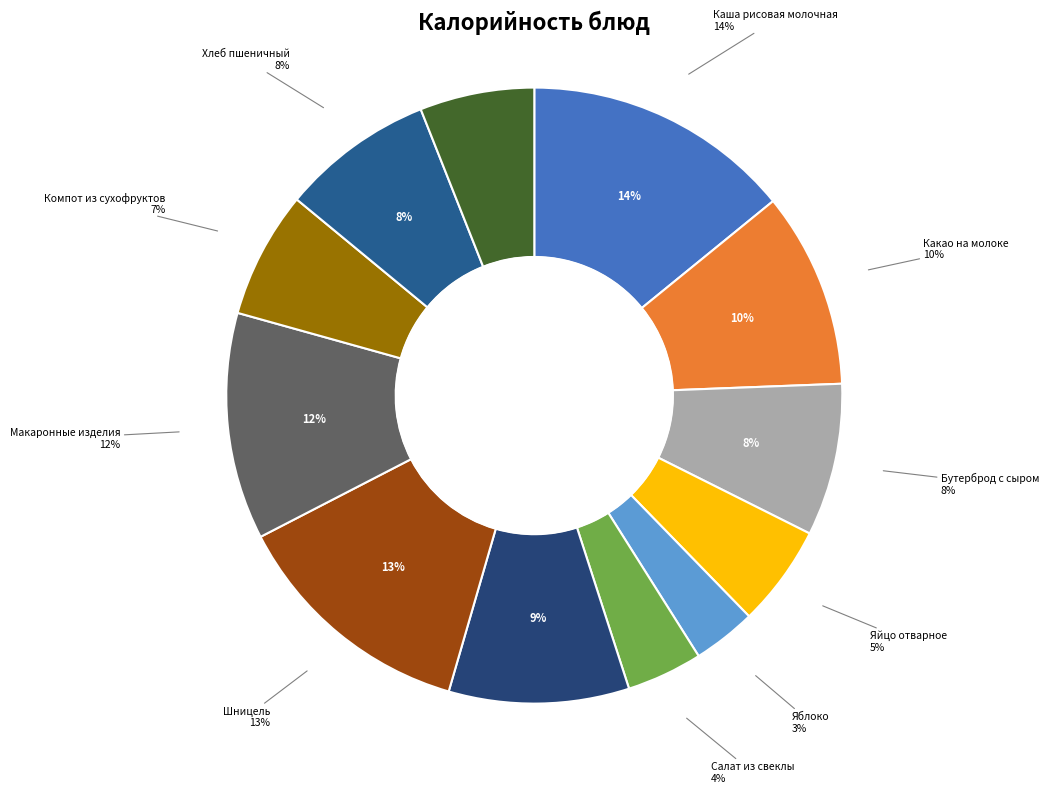

Which slice is the smallest?

Яблоко